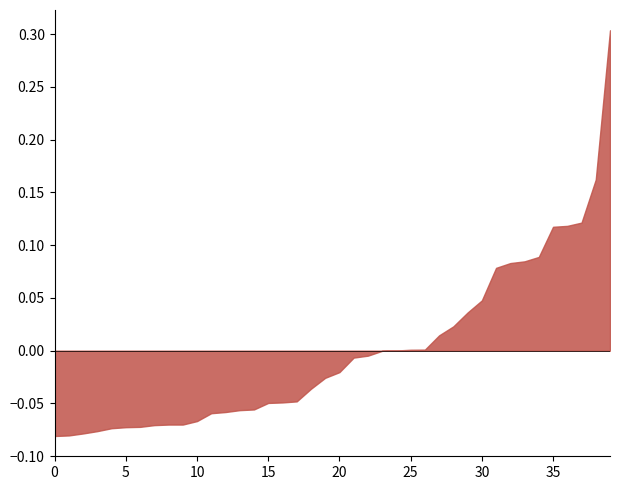

What is the maximum value shown in the chart?

0.3